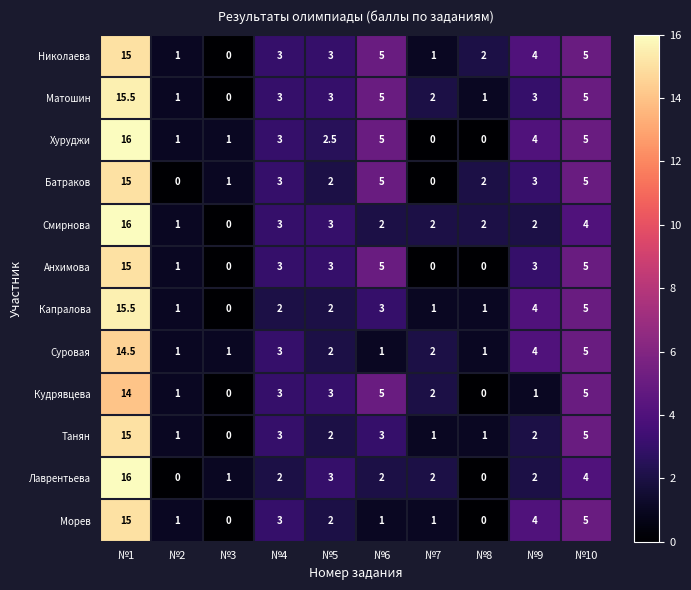

What is the average value of the Хуруджи series?

3.8